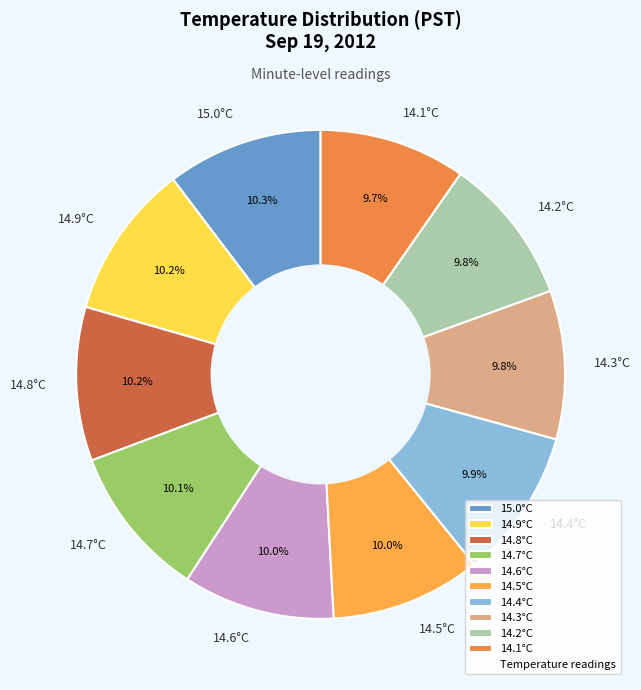

To the nearest percent, what is the combined percentage of 14.8°C and 14.1°C?

20%